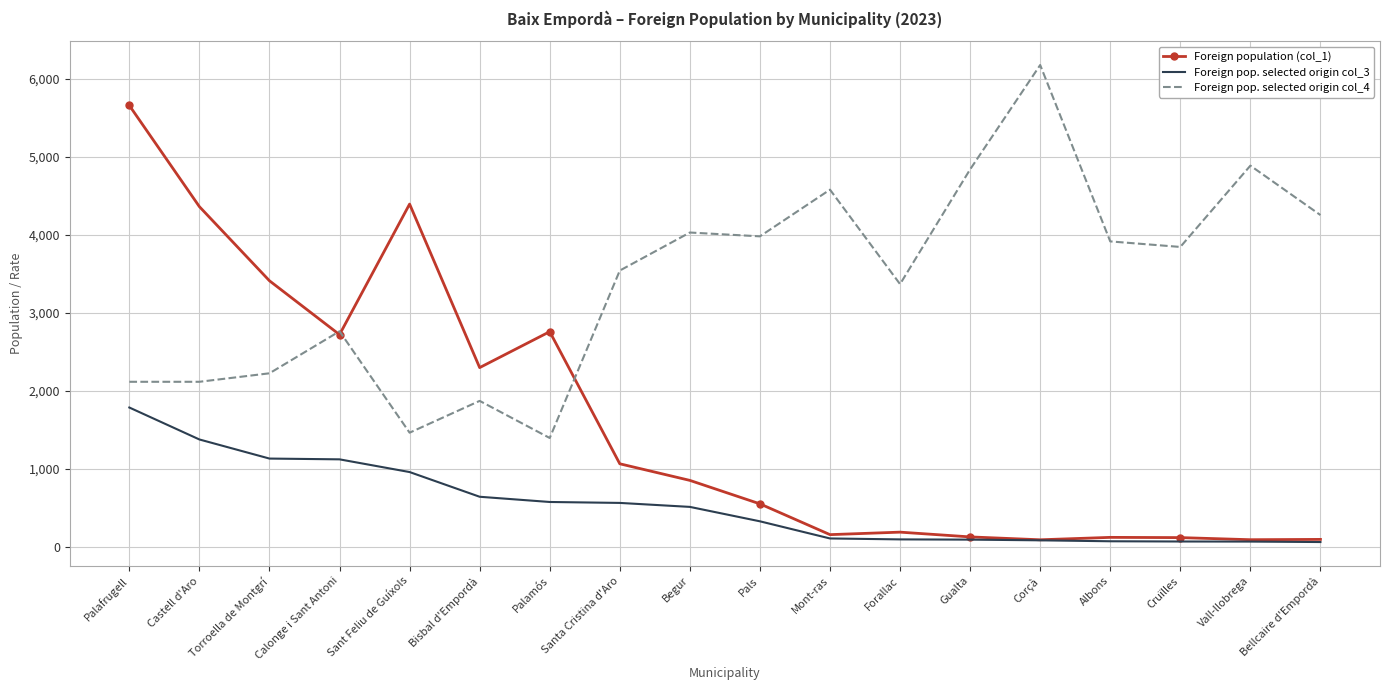

Which series has the widest spread of values?

Foreign population (col_1)